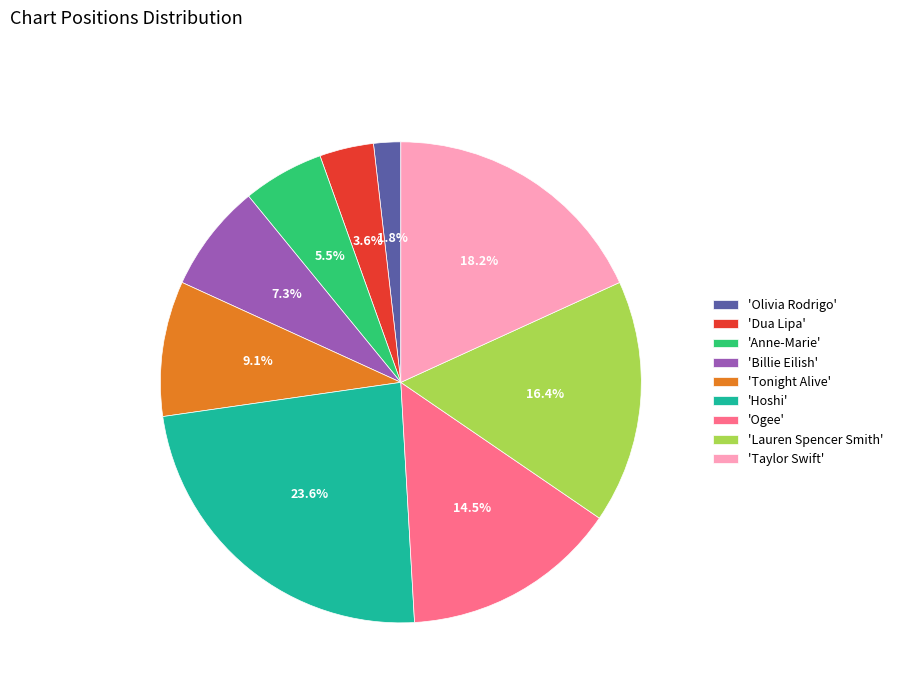

To the nearest percent, what is the difference between the largest and smallest slice percentages?

22%